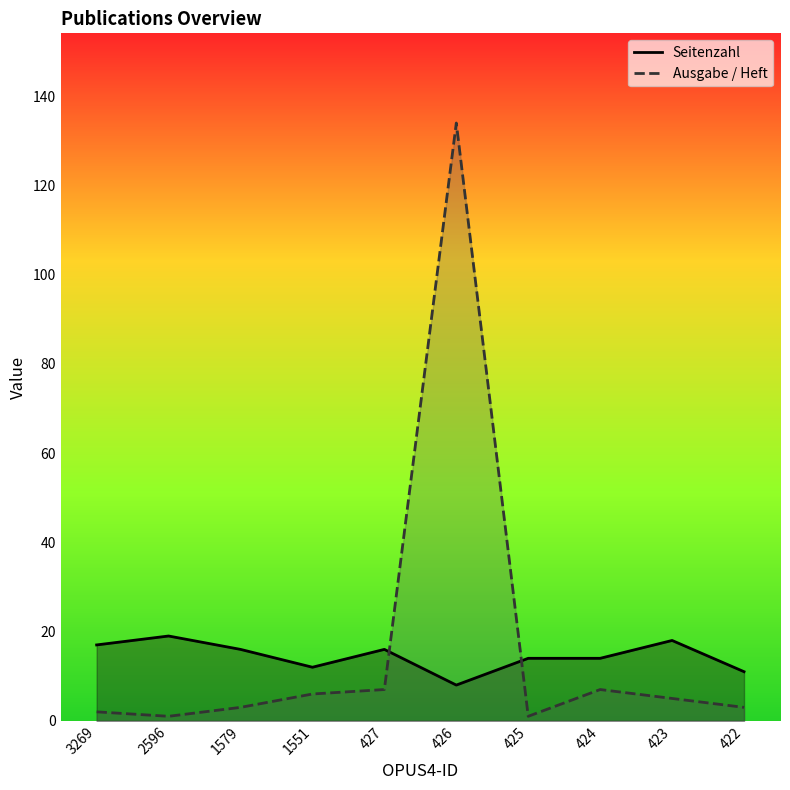

Which has a higher value, 2596 or 1551?

2596